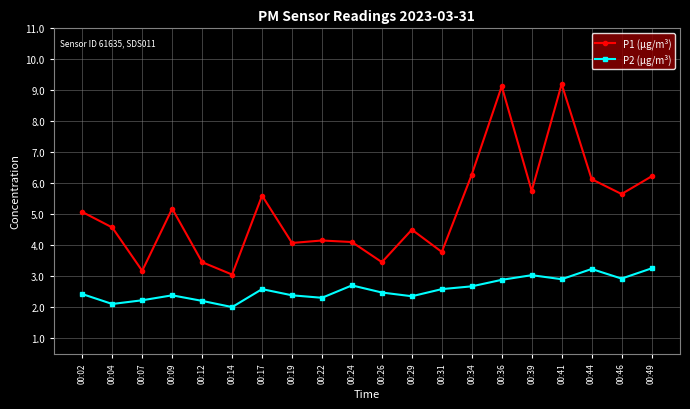

True or false: P1 (µg/m³) and P2 (µg/m³) intersect in this chart.

False